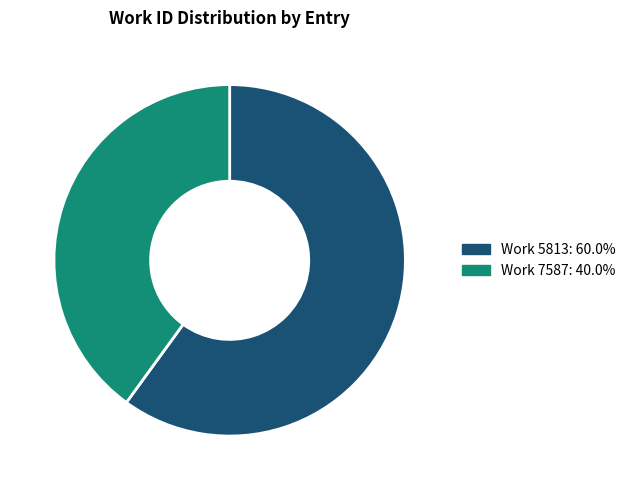

Approximately how many times larger is the value at Work 5813: 60.0% compared to Work 7587: 40.0%?

1.5